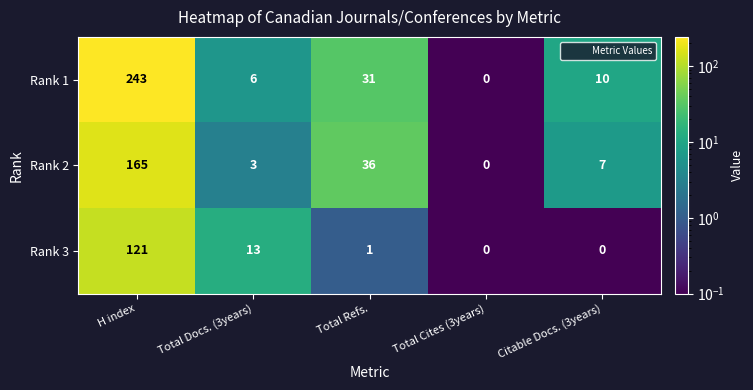

What is the difference between the maximum and minimum values in the Rank 3 series?

121